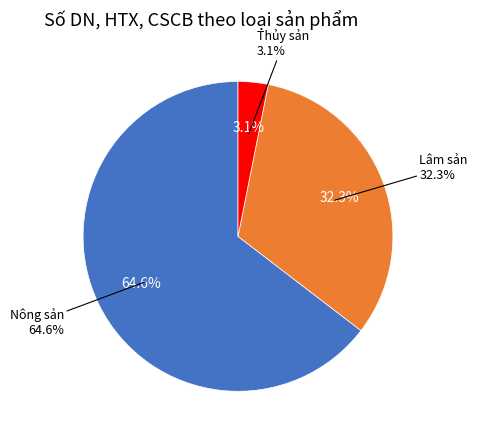

Which slice is the largest?

Nông sản